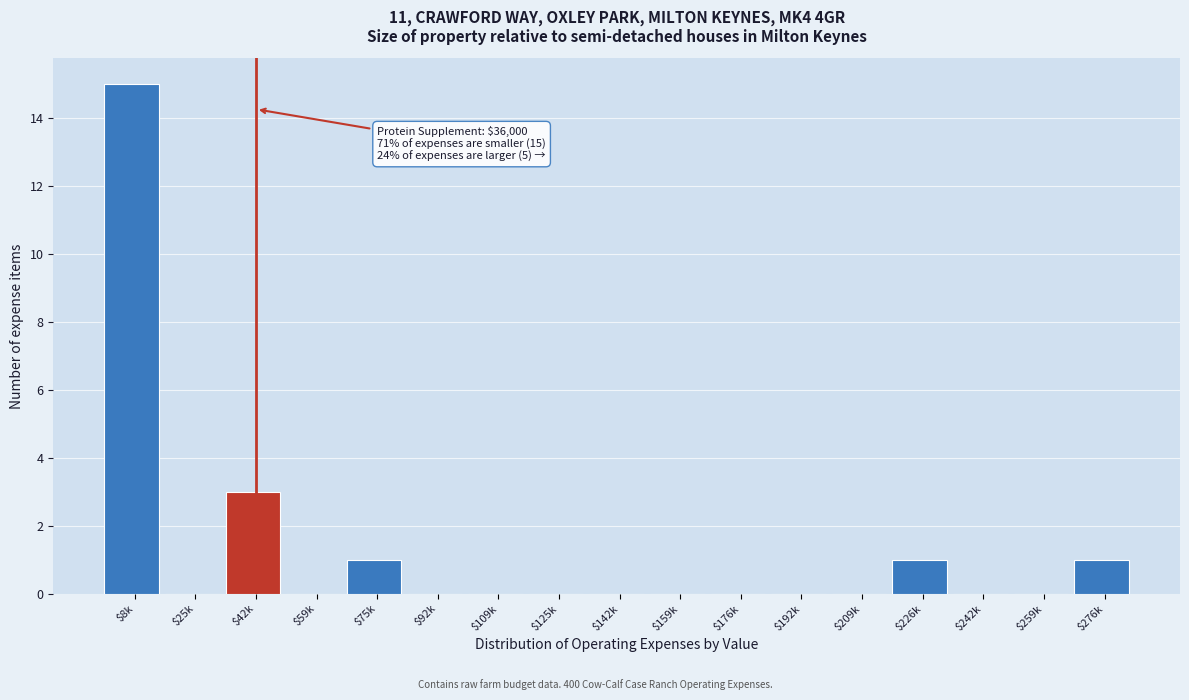

True or false: the data shows 7 at $192k.

False